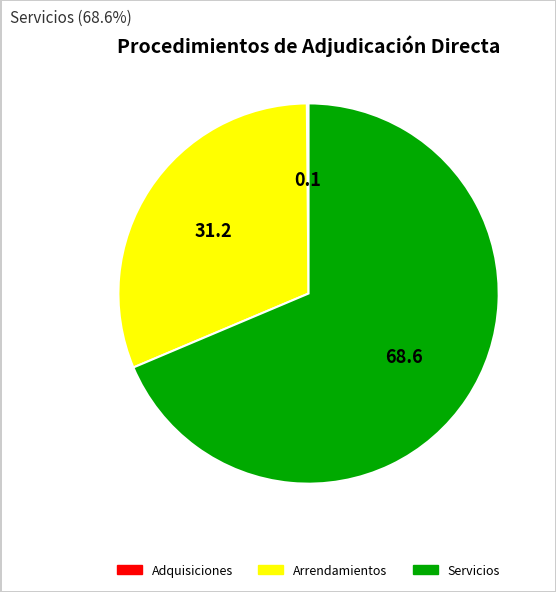

Which has a higher value, Arrendamientos or Servicios?

Servicios